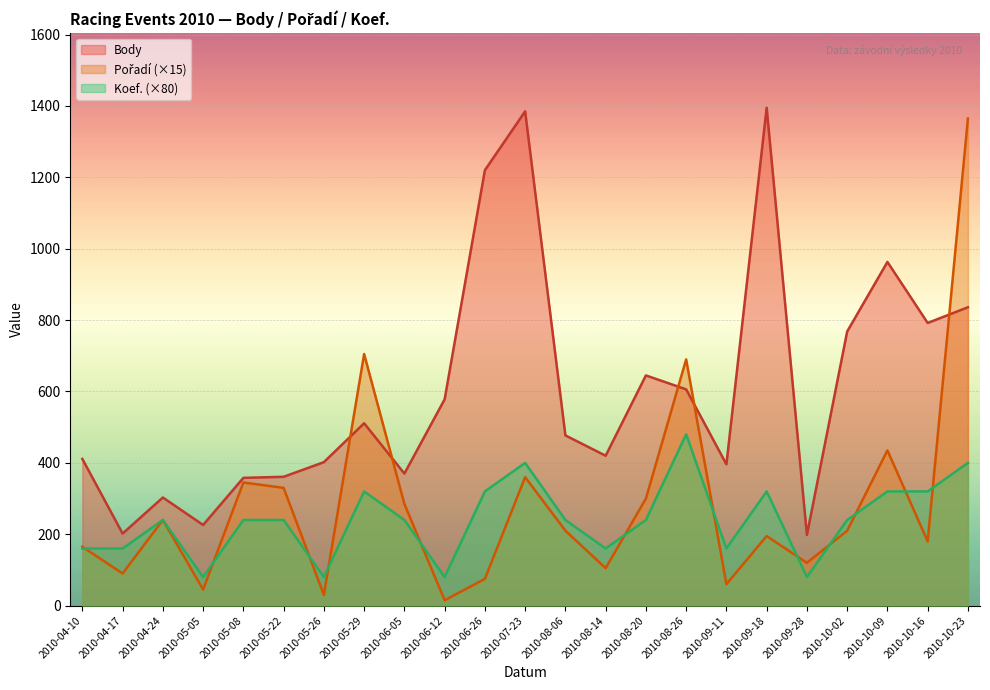

True or false: Pořadí has more than 1 points higher than both neighbors.

True